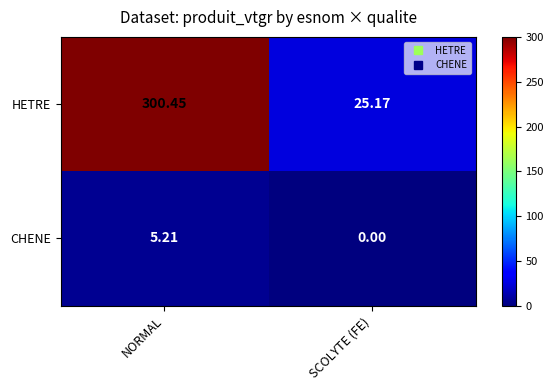

Where does the CHENE series first go above 5?

NORMAL